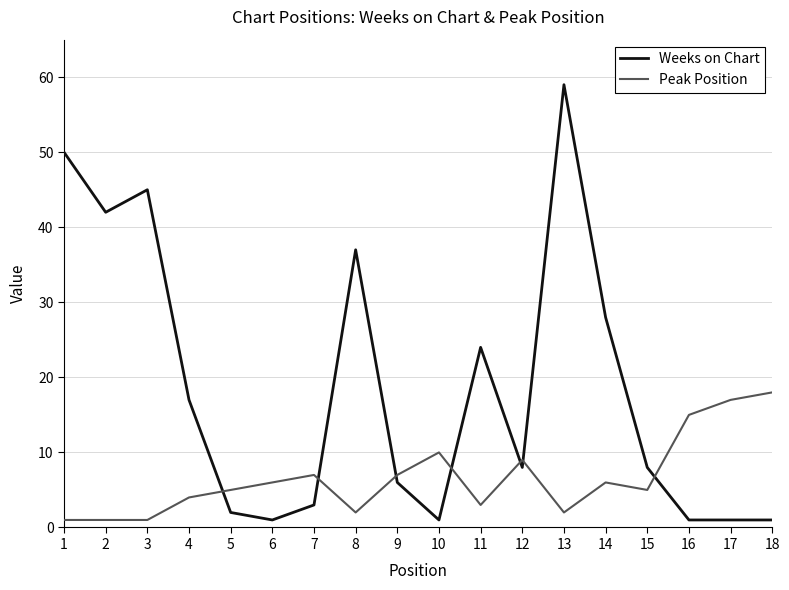

Reading left to right, extract all data points from this chart.

Weeks on Chart: 50	42	45	17	2	1	3	37	6	1	24	8	59	28	8	1	1	1
Peak Position: 1	1	1	4	5	6	7	2	7	10	3	9	2	6	5	15	17	18